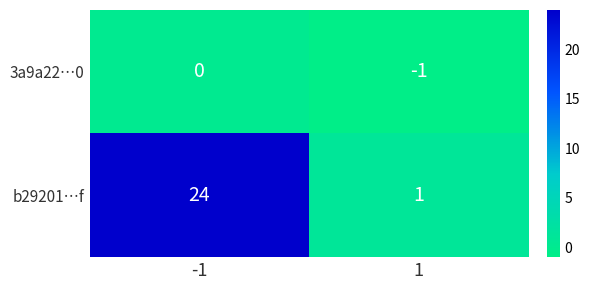

Reading left to right, transcribe all the data shown in this chart.

3a9a22…0: 0	-1
b29201…f: 24	1